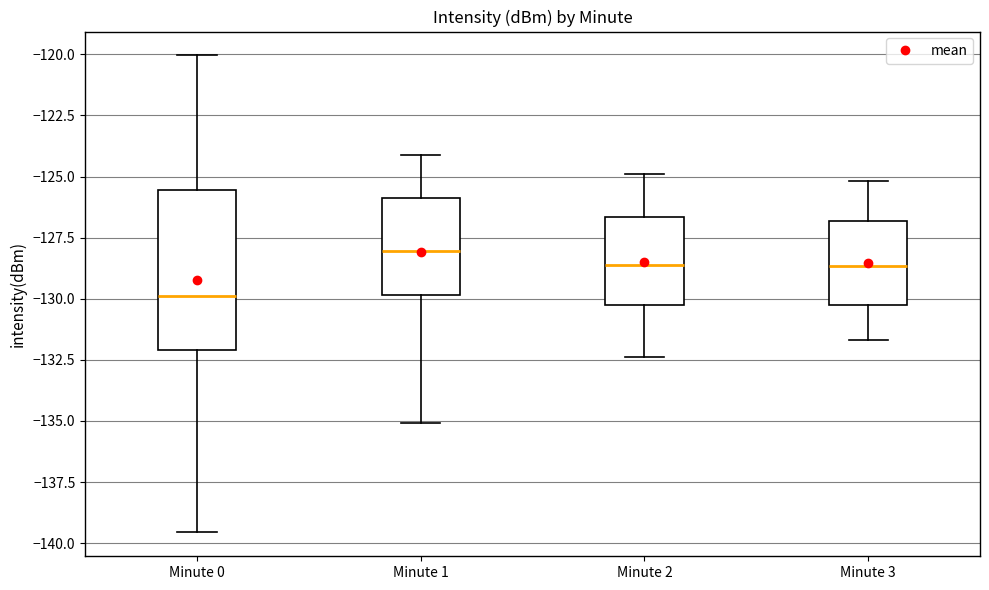

Comparing the boxes themselves (not the whiskers), which one is the tallest?

Minute 0